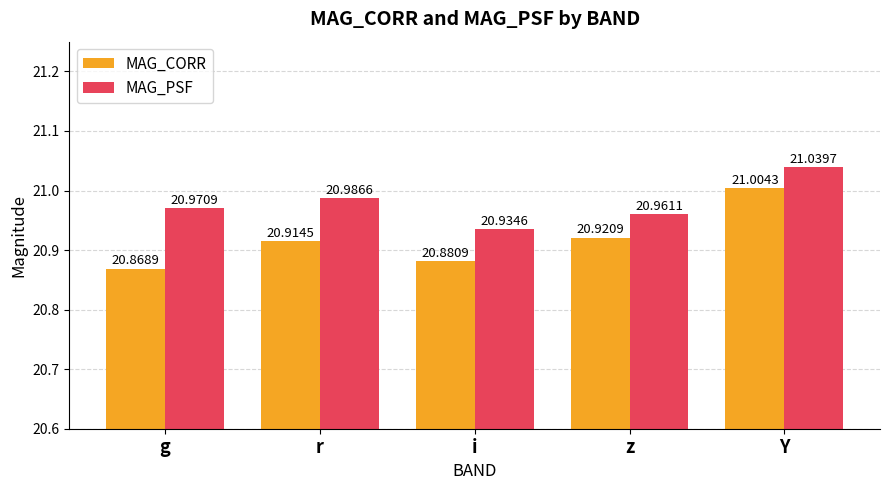

Is the value of MAG_PSF at i greater than the value of MAG_CORR at i?

Yes